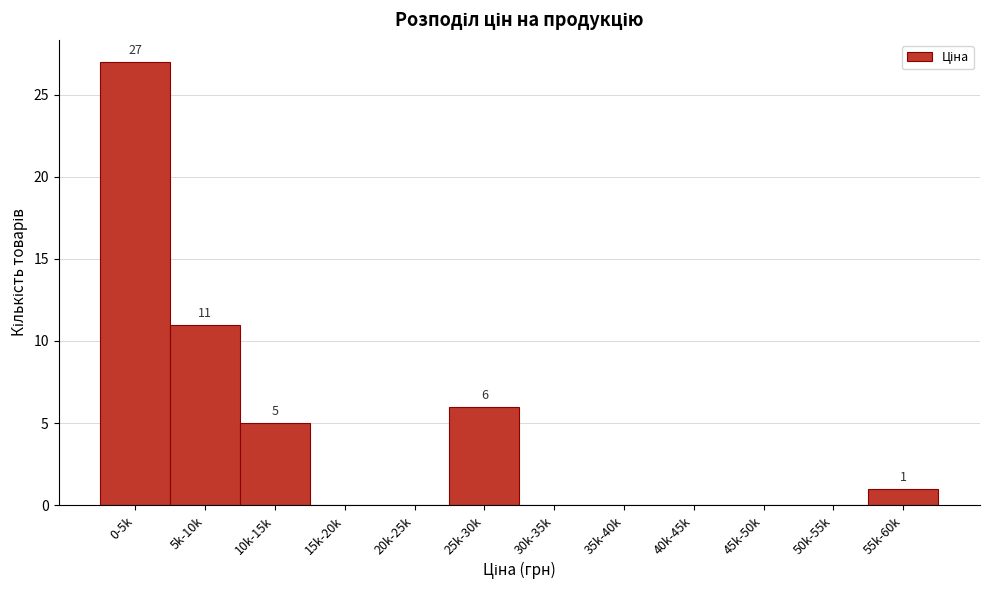

Reading left to right, what are all the values shown in this chart?

0-5k=27	5k-10k=11	10k-15k=5	15k-20k=0	20k-25k=0	25k-30k=6	30k-35k=0	35k-40k=0	40k-45k=0	45k-50k=0	50k-55k=0	55k-60k=1